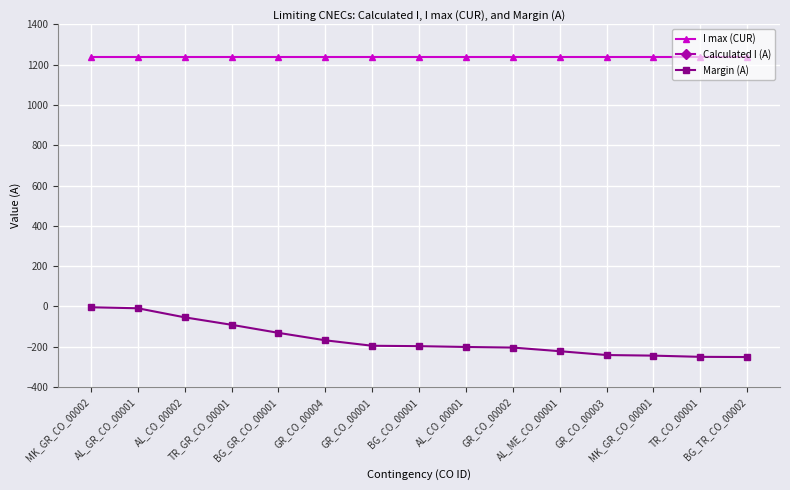

Count the number of data series in this chart.

3